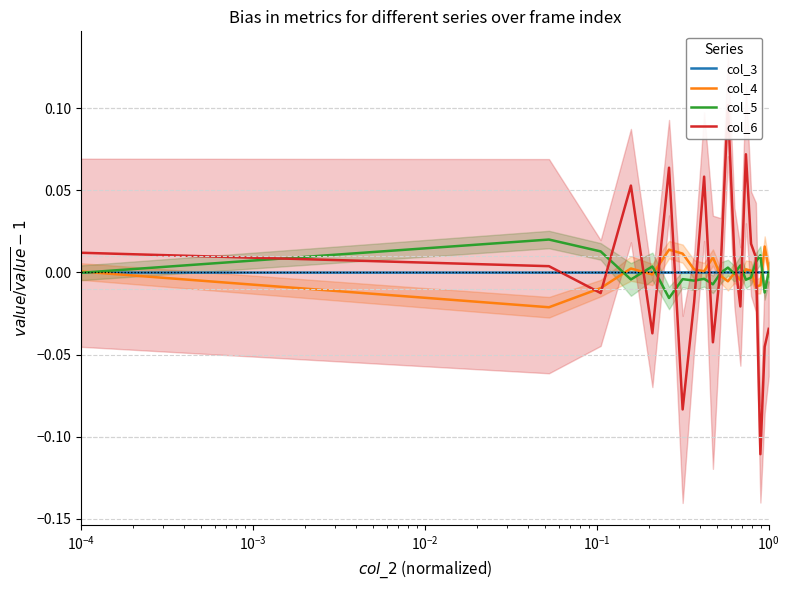

How many data points does each series have?

20